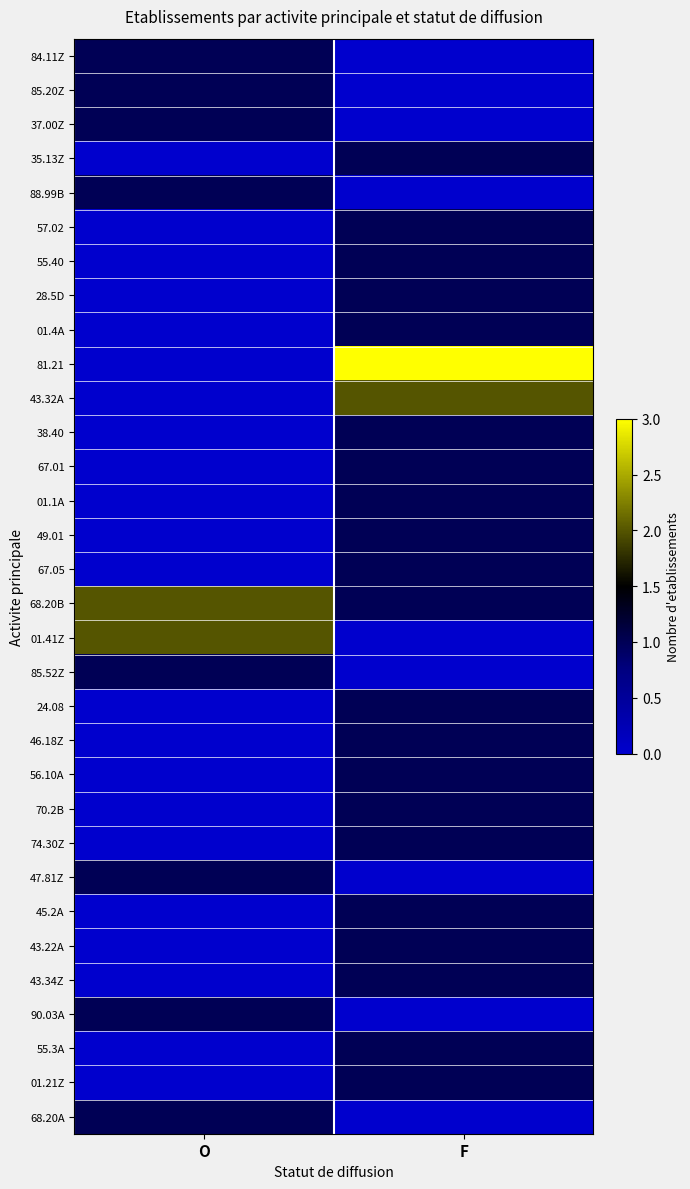

At how many categories does at least one series exceed 2?

1